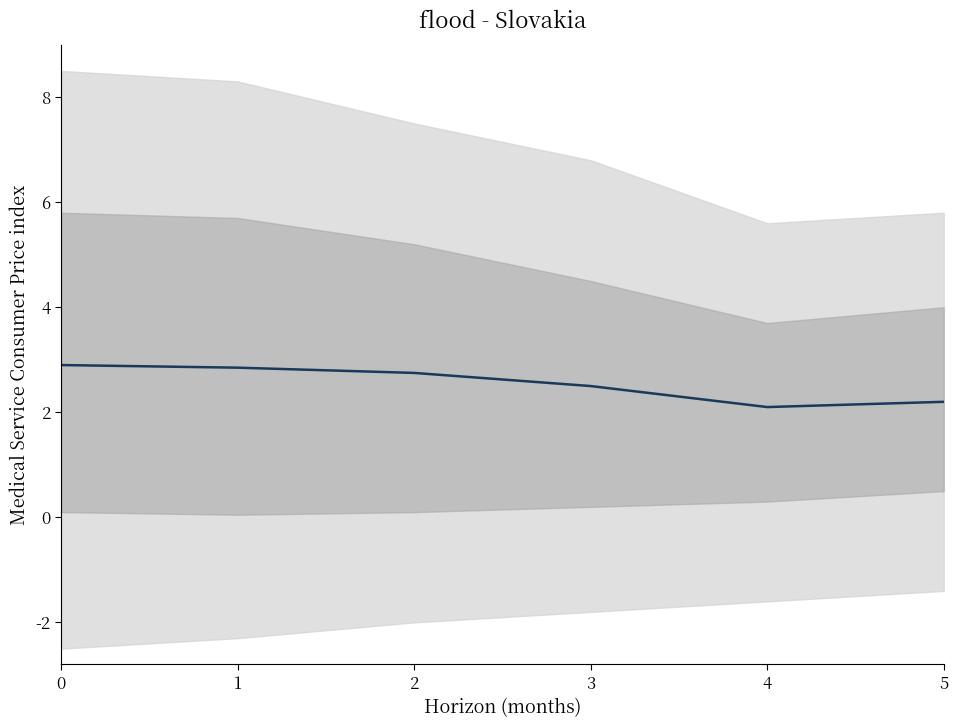

What is the average value?

2.6